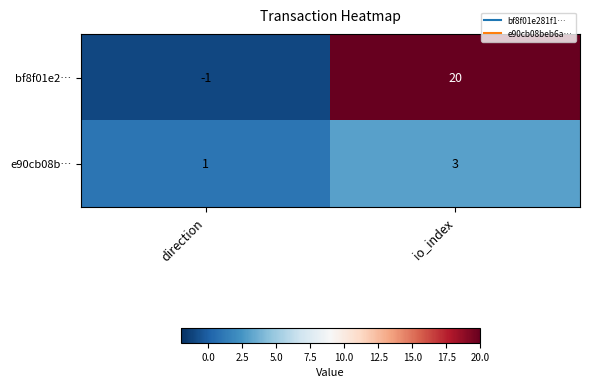

The e90cb08b… series shows 0 at direction. True or false?

False